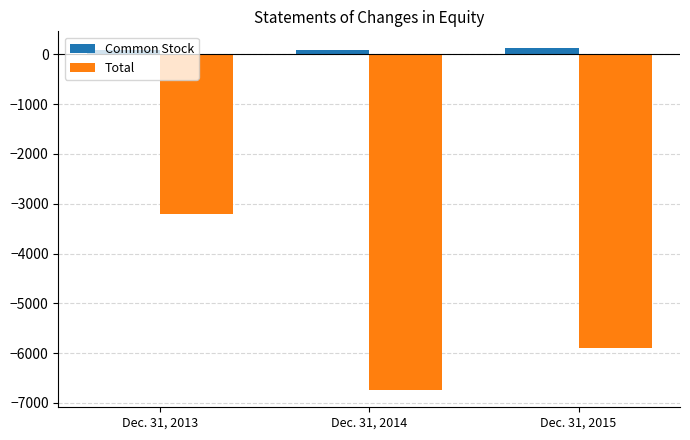

What is the total value across all series at Dec. 31, 2014?

-6649